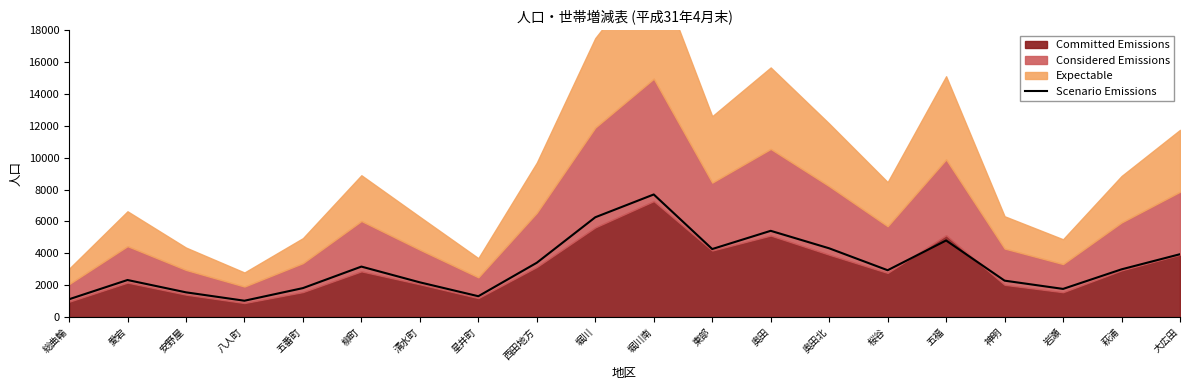

The chart shows a value of 2975 at 五福. True or false?

False